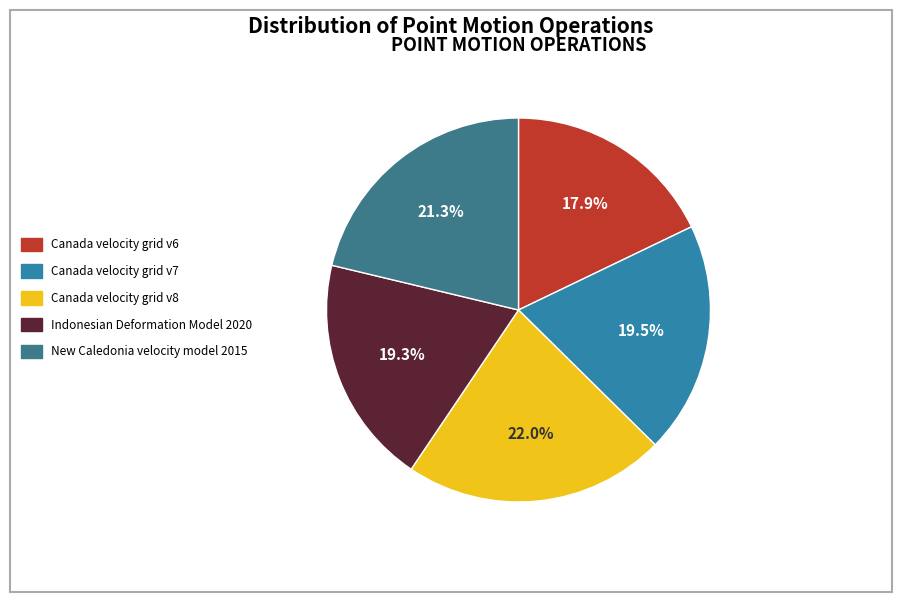

Count the number of slices in the pie.

5